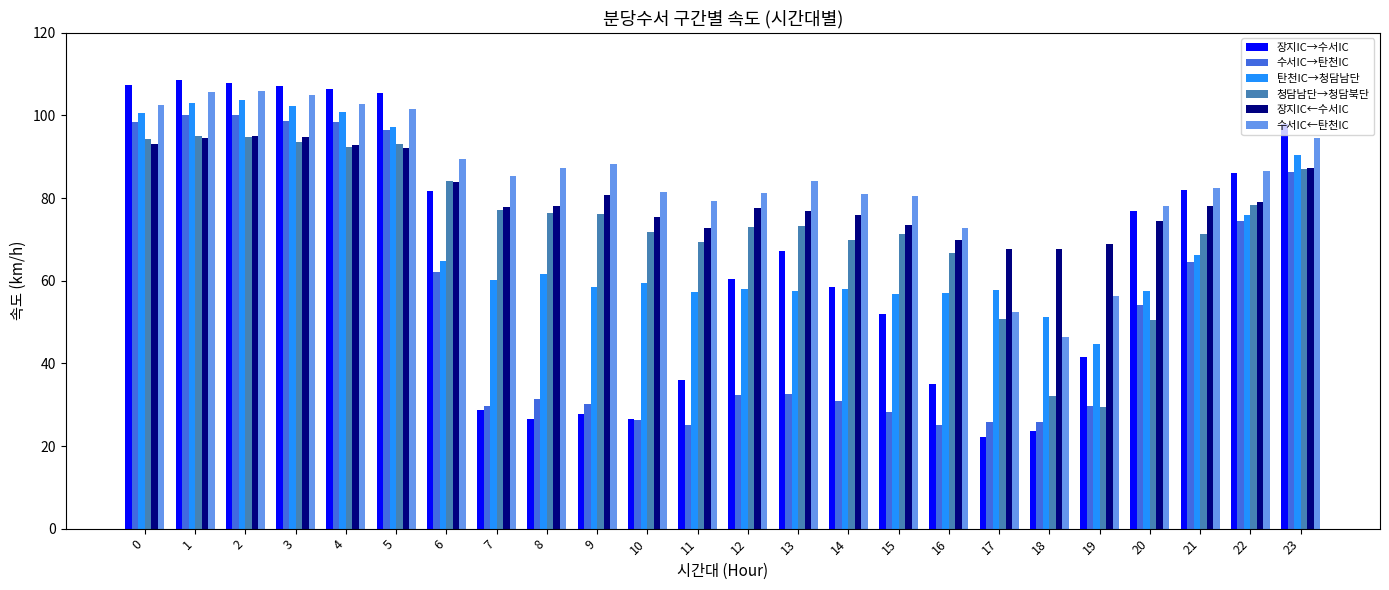

What is the minimum value for 수서IC←탄천IC?

46.4